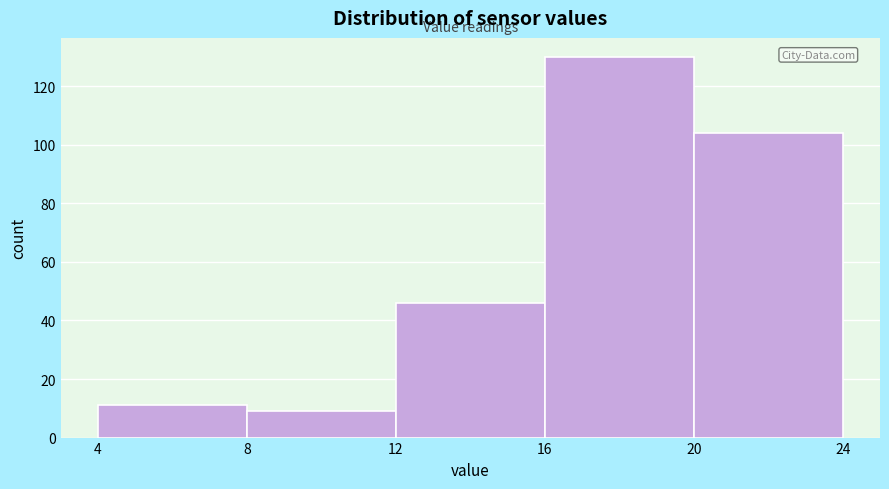

How tall is the bar that spans 16 to 20 on the x-axis? The values are not printed on the chart, so give them approximately, as read against the axis.

130